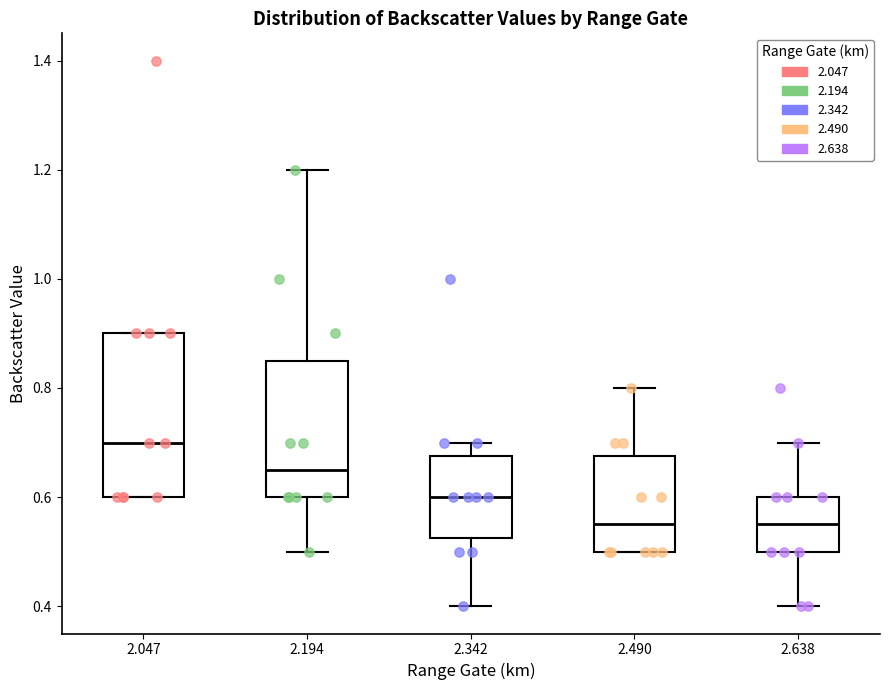

Reading left to right, transcribe this box plot: for each box, give where its median line is, the range the box spans, and where its two whiskers end, as read against the y-axis. The values are not printed on the chart, so give them approximately, as read against the axis.

2.047: median 0.70, box 0.60 to 0.90, whiskers 0.60 to 0.90
2.194: median 0.66, box 0.60 to 0.86, whiskers 0.50 to 1.20
2.342: median 0.60, box 0.52 to 0.68, whiskers 0.40 to 0.70
2.490: median 0.56, box 0.50 to 0.68, whiskers 0.50 to 0.80
2.638: median 0.56, box 0.50 to 0.60, whiskers 0.40 to 0.70